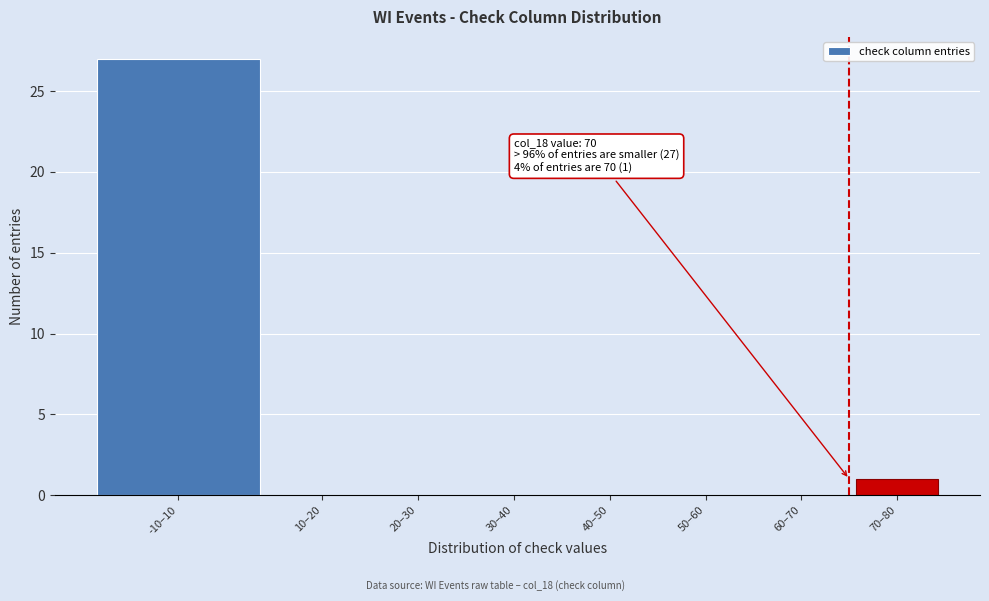

Reading left to right, what are all the values shown in this chart?

-10–10=27	10–20=0	20–30=0	30–40=0	40–50=0	50–60=0	60–70=0	70–80=1